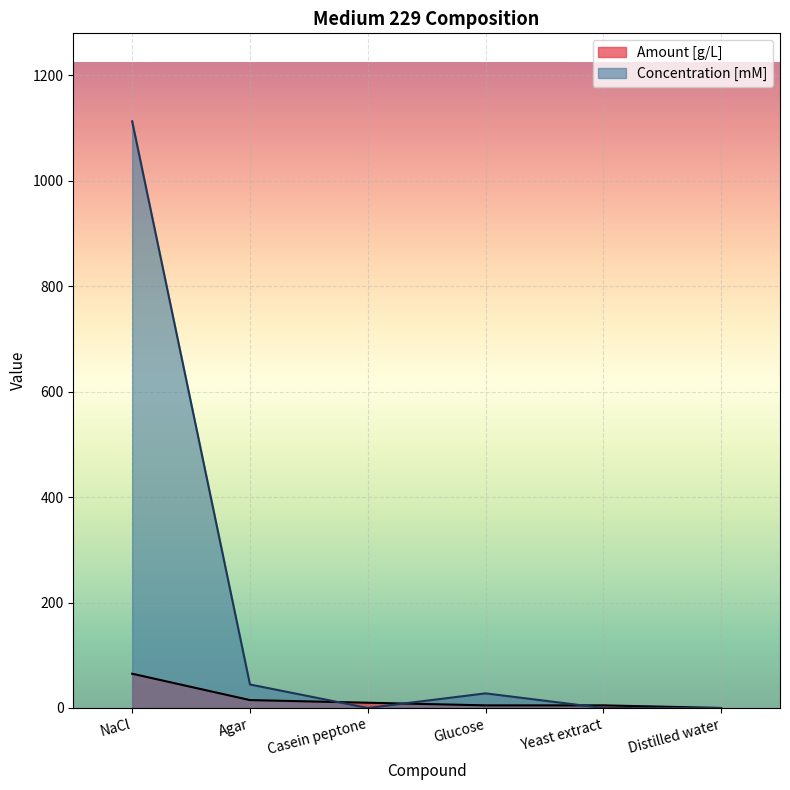

At which category is the sum across all series the highest?

NaCl